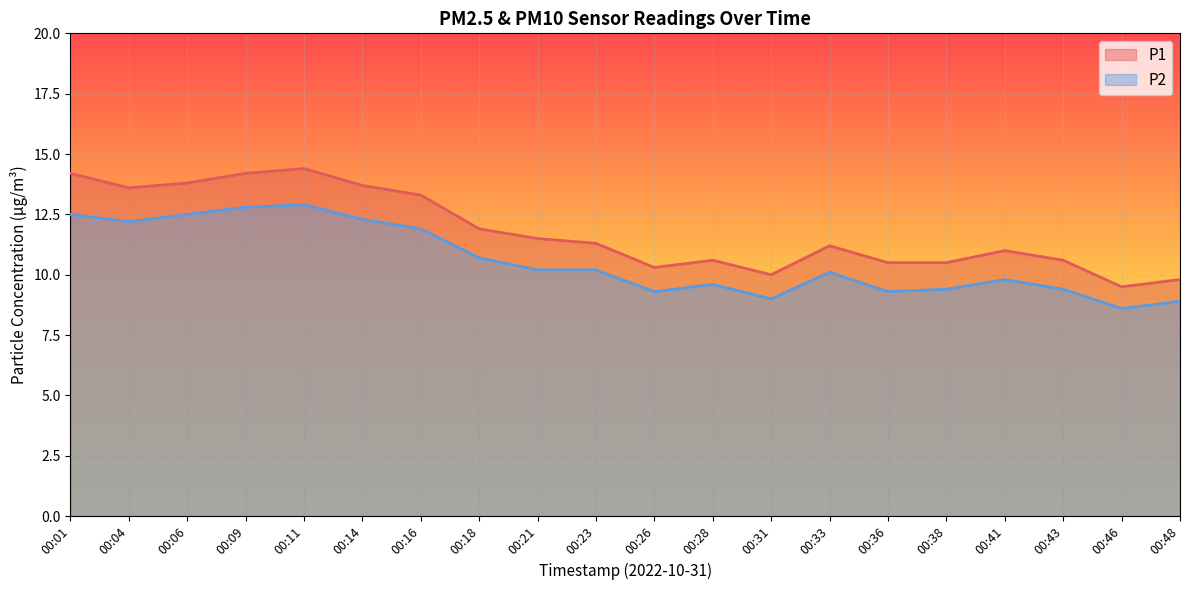

Which series has the widest spread of values?

P1